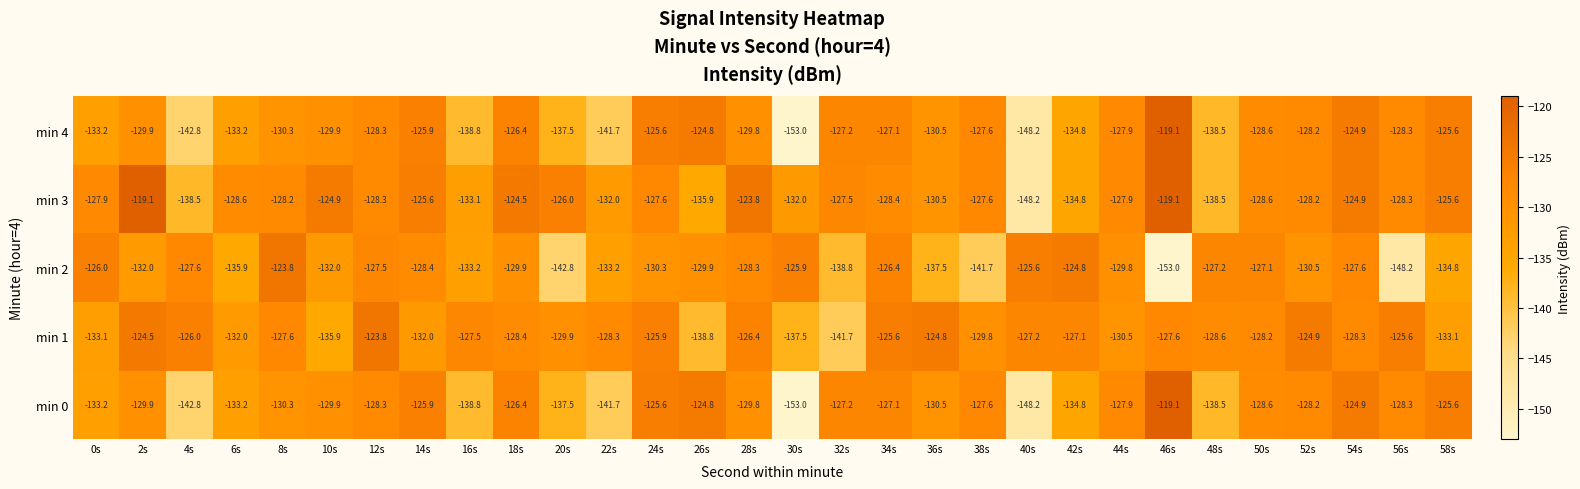

Count the number of data series in this chart.

5